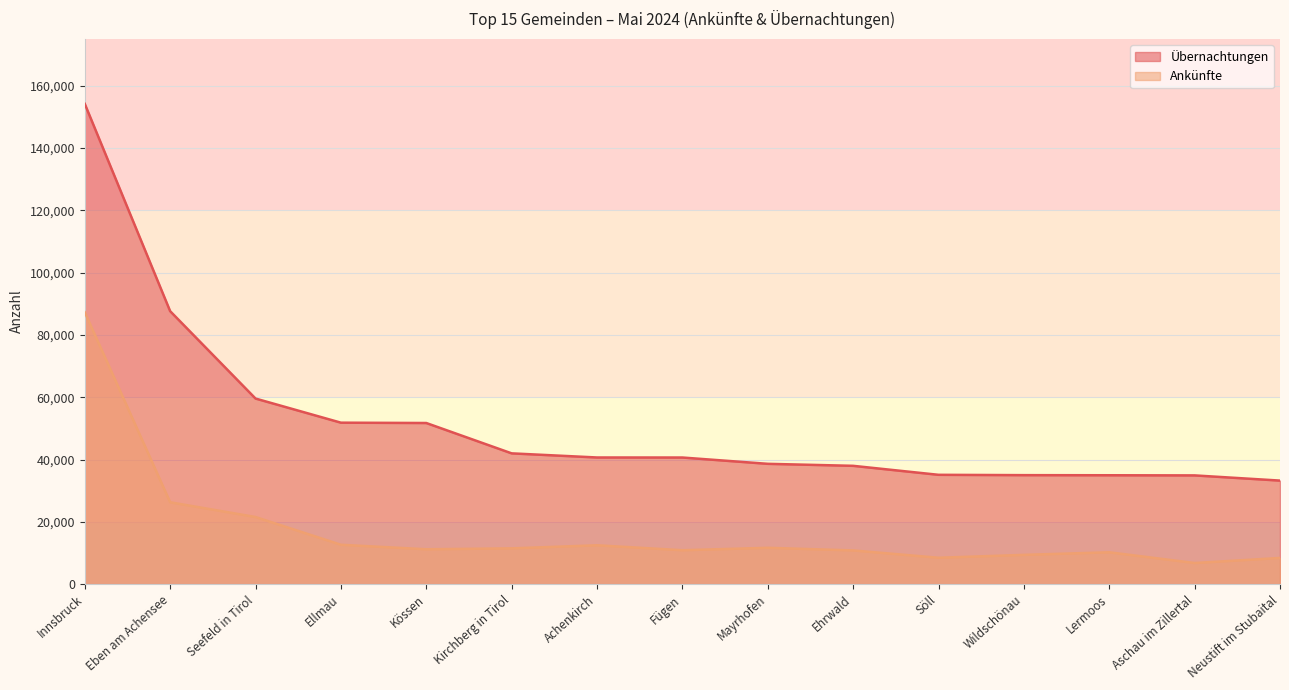

How many lines are shown in the chart?

2